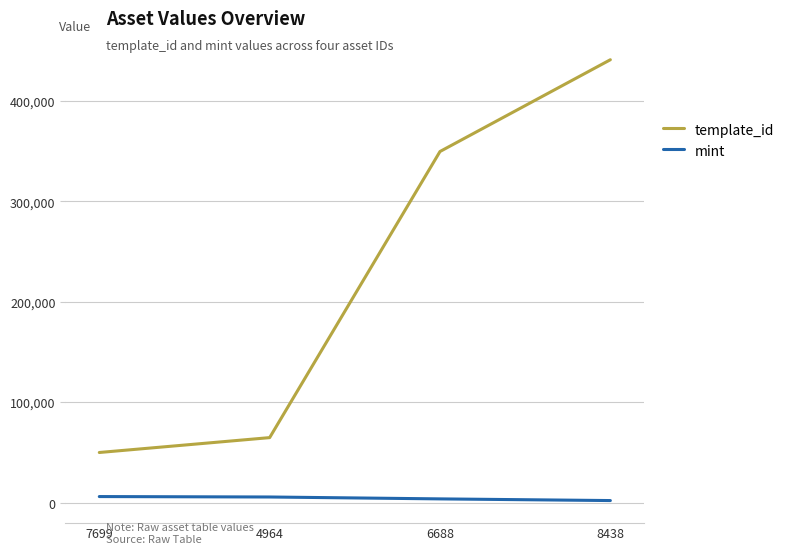

Is the value of mint at 8438 greater than the value of template_id at 4964?

No